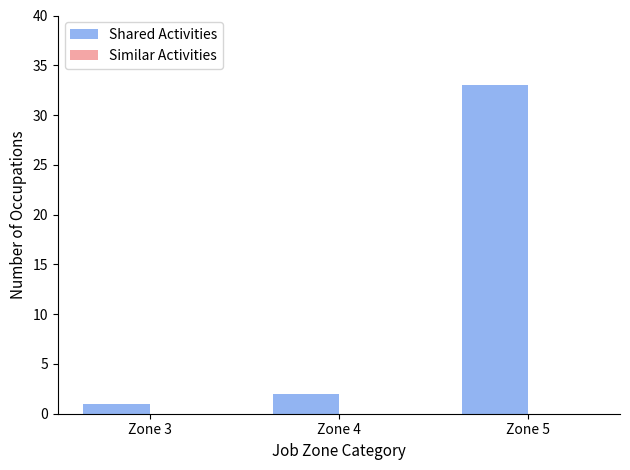

What is the maximum value shown in the chart?

33